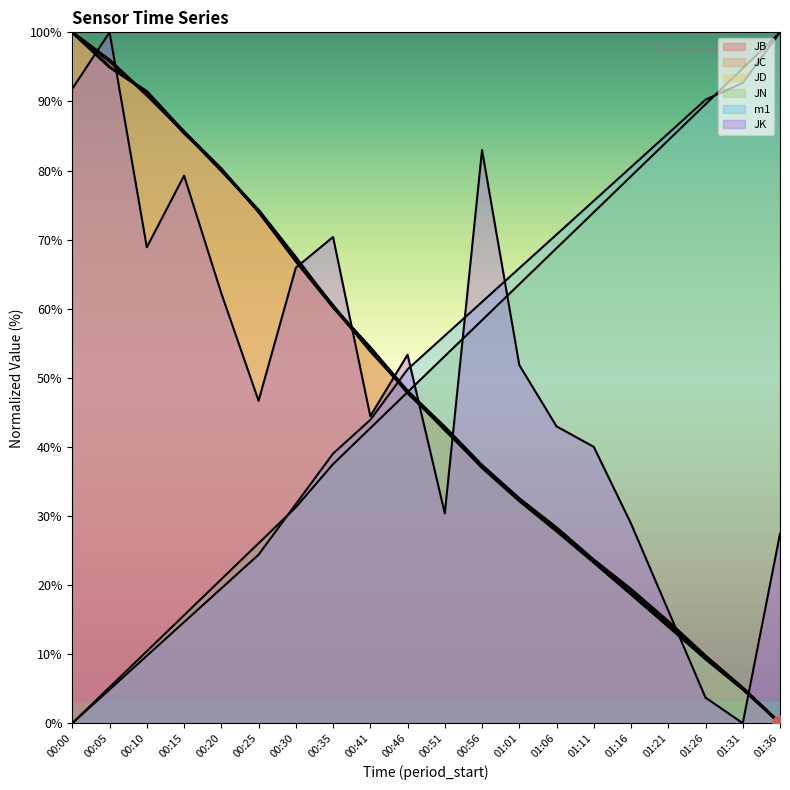

What are all the series names shown in the legend?

JB, JC, JD, JN, m1, JK